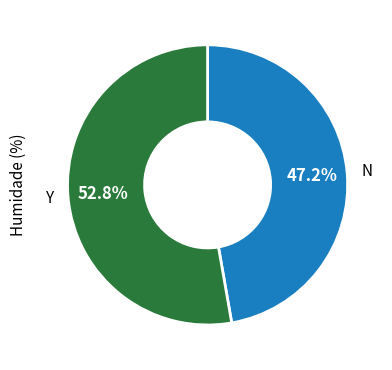

What is the ratio of the value at N to the value at Y?

0.9